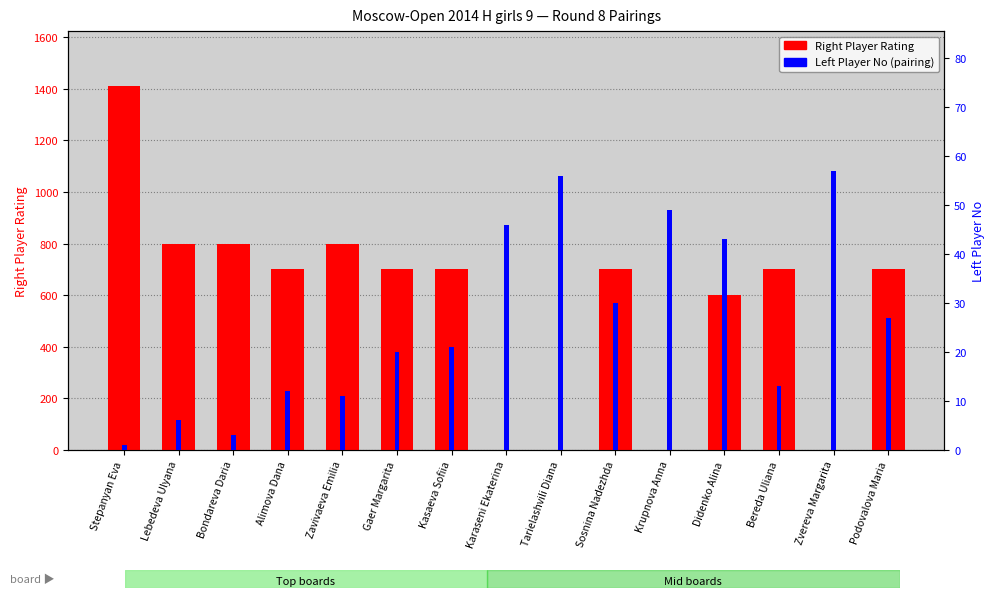

What value does the Right Player Rating series have at Podovalova Maria, to the nearest 50?

700